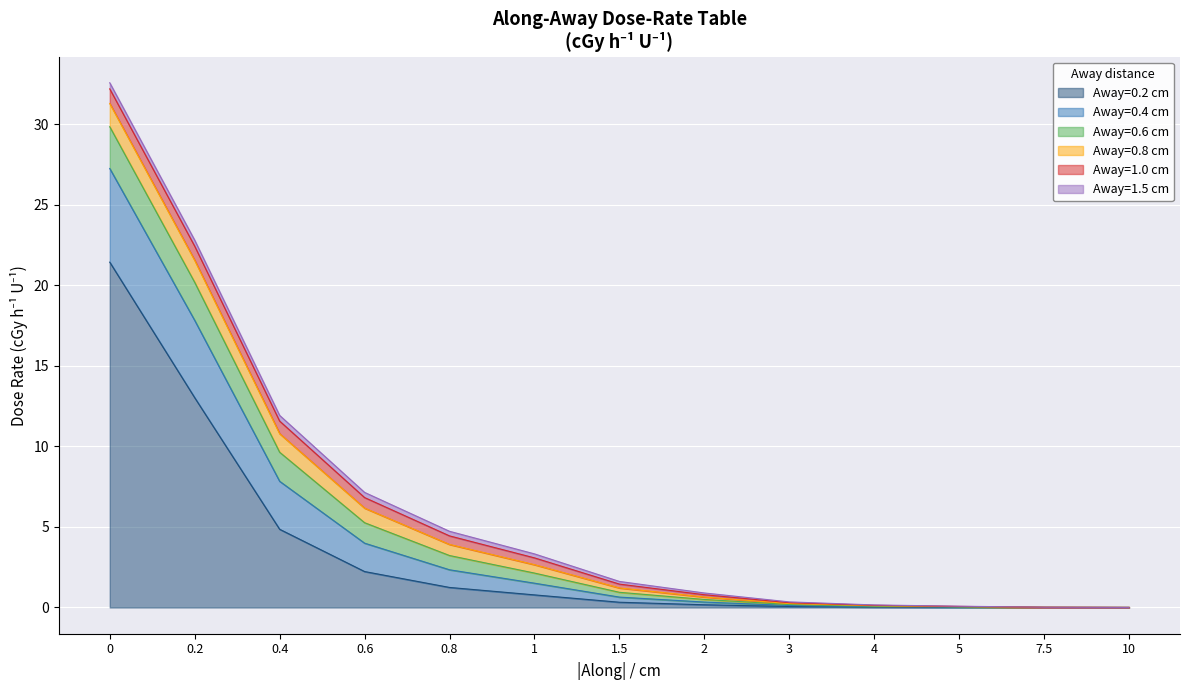

Is the value of Away=0.2 cm at 1 greater than the value of Away=0.8 cm at 0?

No